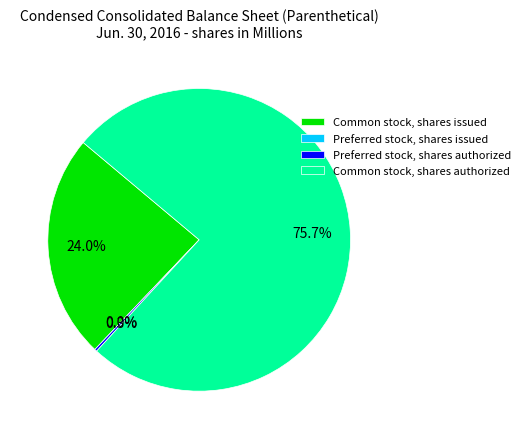

Rank the categories by value from lowest to highest.

Preferred stock, shares issued, Preferred stock, shares authorized, Common stock, shares issued, Common stock, shares authorized